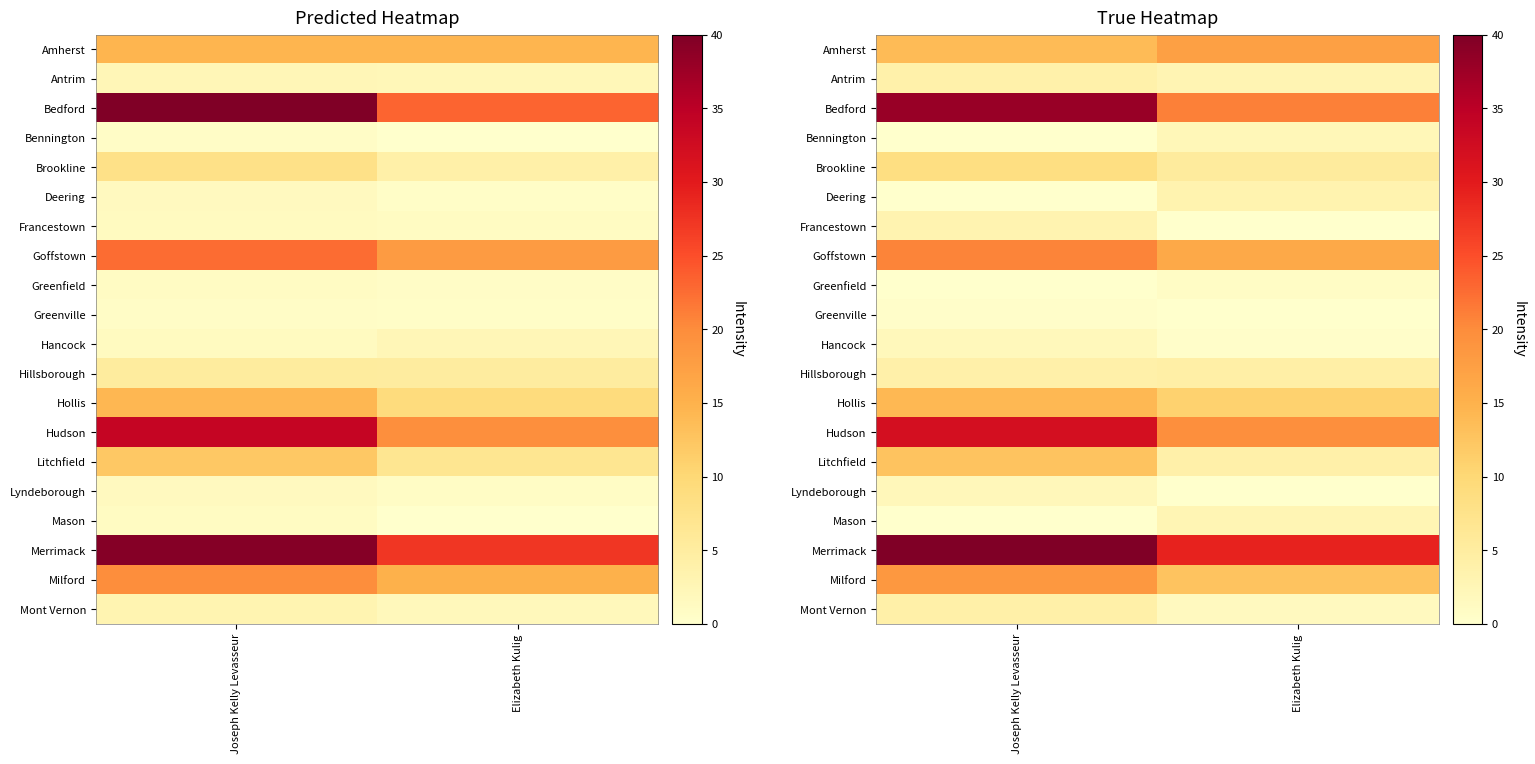

At which category is the sum across all series the highest?

Joseph Kelly Levasseur